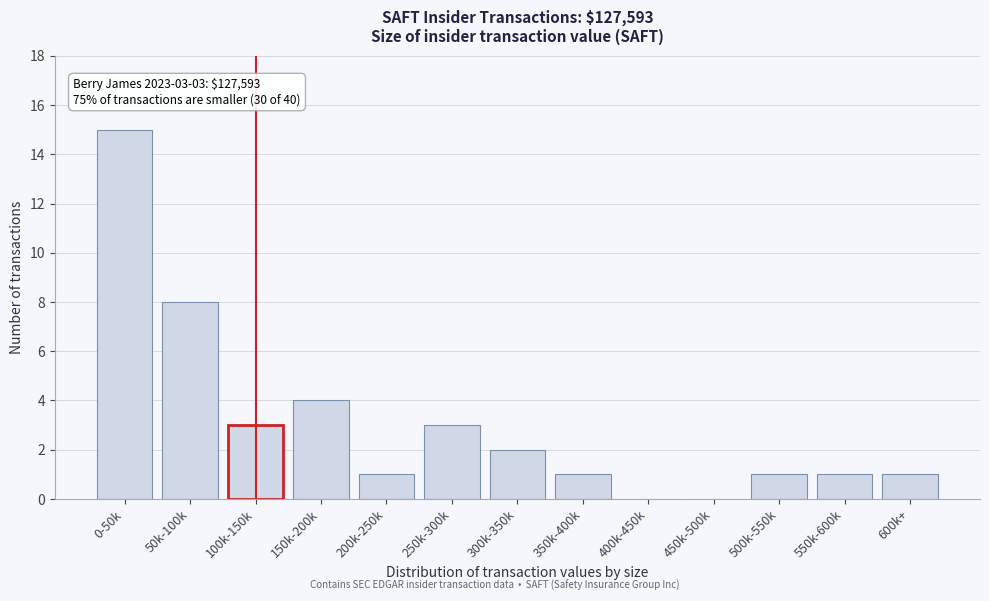

Reading left to right, what are all the values shown in this chart?

0-50k=15	50k-100k=8	100k-150k=3	150k-200k=4	200k-250k=1	250k-300k=3	300k-350k=2	350k-400k=1	400k-450k=0	450k-500k=0	500k-550k=1	550k-600k=1	600k+=1